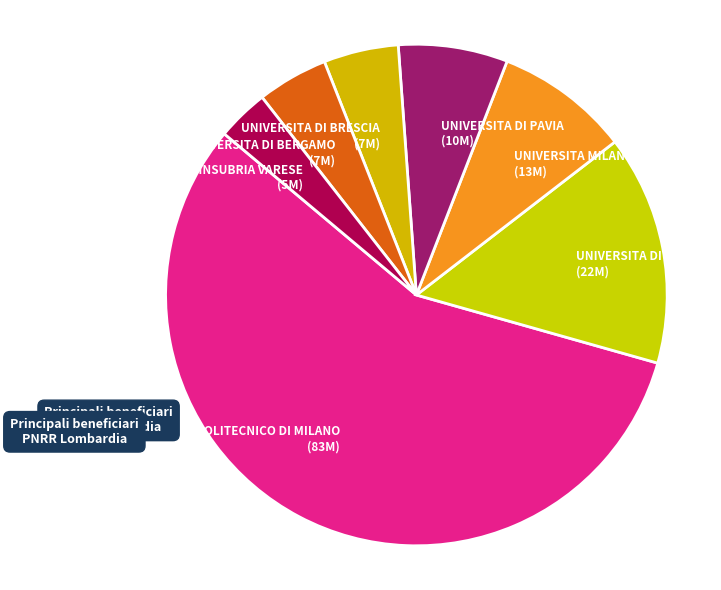

Which slice is the largest?

POLITECNICO DI MILANO